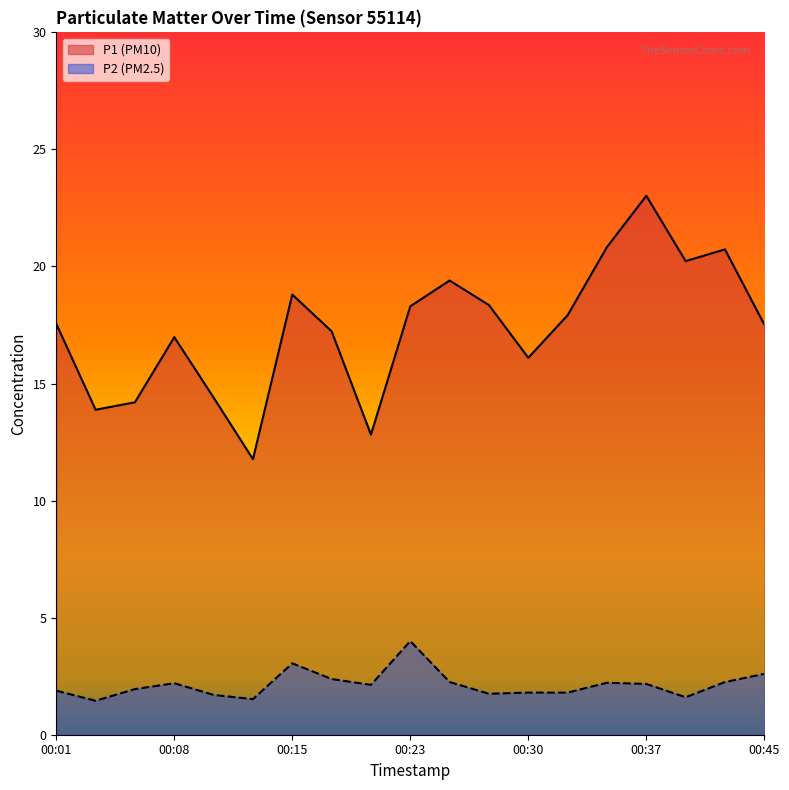

True or false: P1 and P2 intersect in this chart.

False